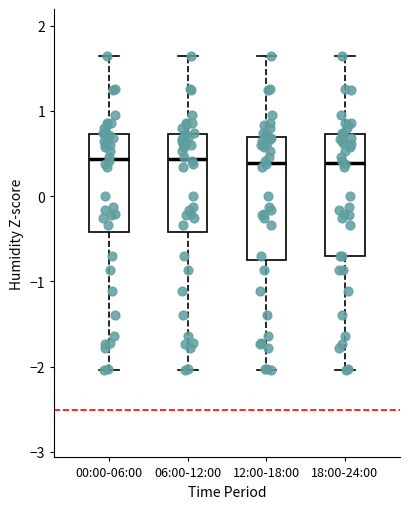

Reading left to right, transcribe this box plot: for each box, give where its median line is, the range the box spans, and where its two whiskers end, as read against the y-axis. The values are not printed on the chart, so give them approximately, as read against the axis.

00:00-06:00: median 0.4, box -0.4 to 0.7, whiskers -2.0 to 1.6
06:00-12:00: median 0.4, box -0.4 to 0.7, whiskers -2.0 to 1.6
12:00-18:00: median 0.4, box -0.7 to 0.7, whiskers -2.0 to 1.6
18:00-24:00: median 0.4, box -0.7 to 0.7, whiskers -2.0 to 1.6